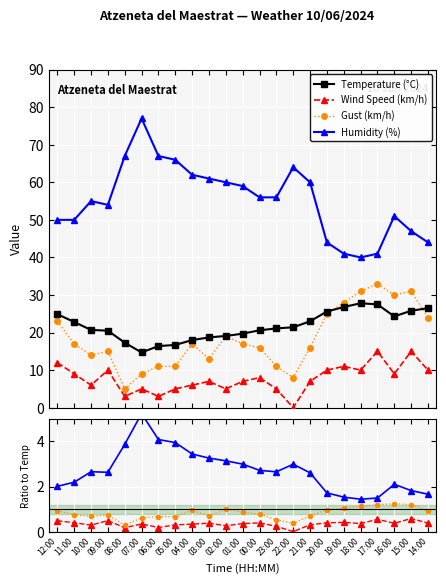

True or false: Gust (km/h) and Wind Speed (km/h) cross at least once.

False